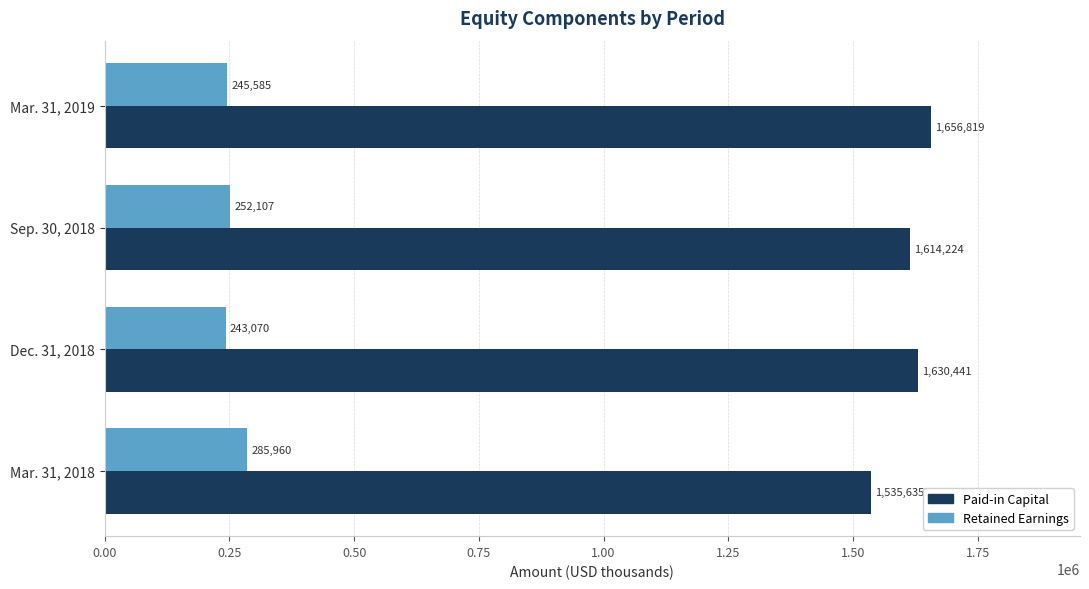

At which label is Retained Earnings closest to 264515?

Sep. 30, 2018